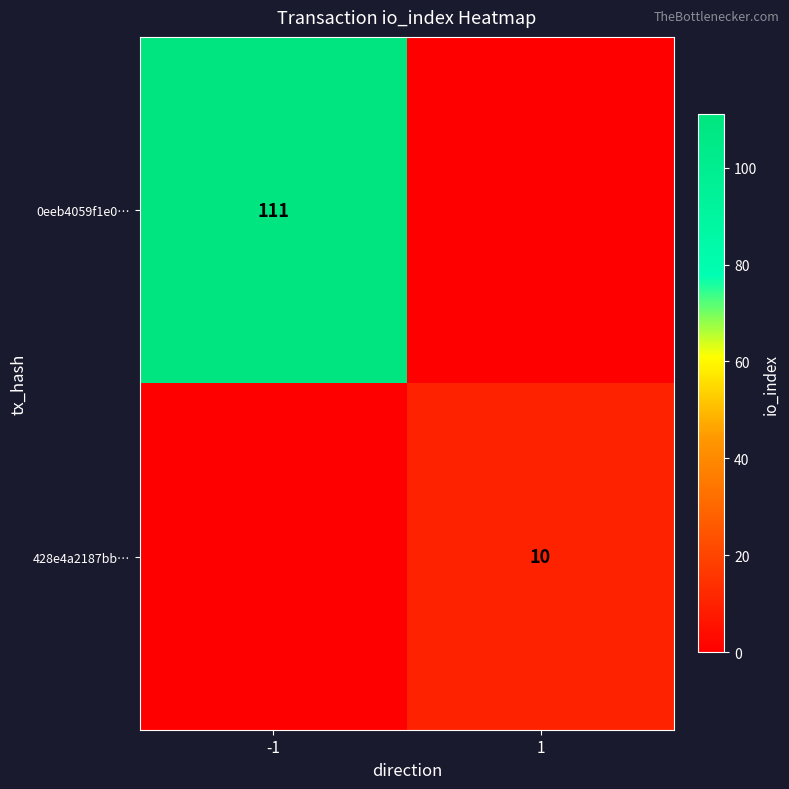

Is it true that 0eeb4059f1e0… equals 111 at -1?

True